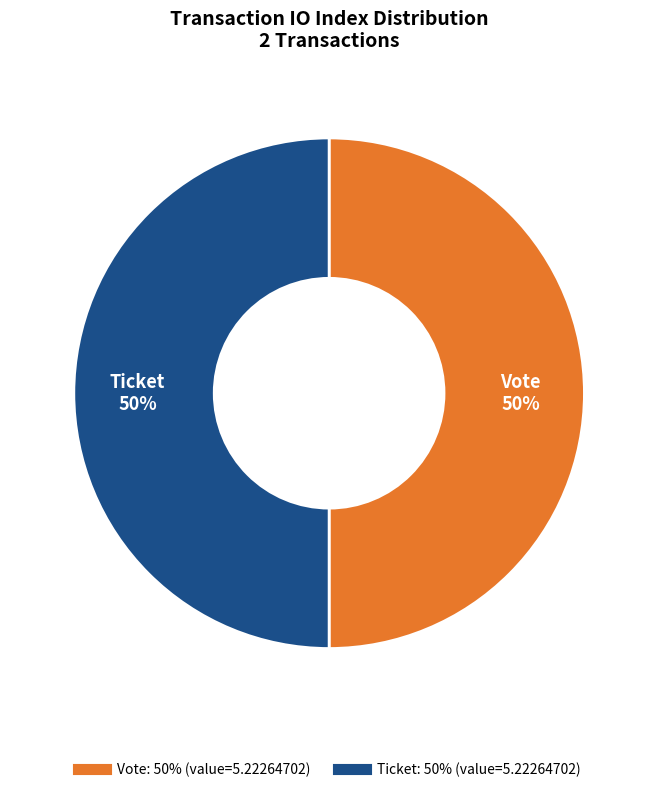

To the nearest percent, what is the average slice percentage?

50%